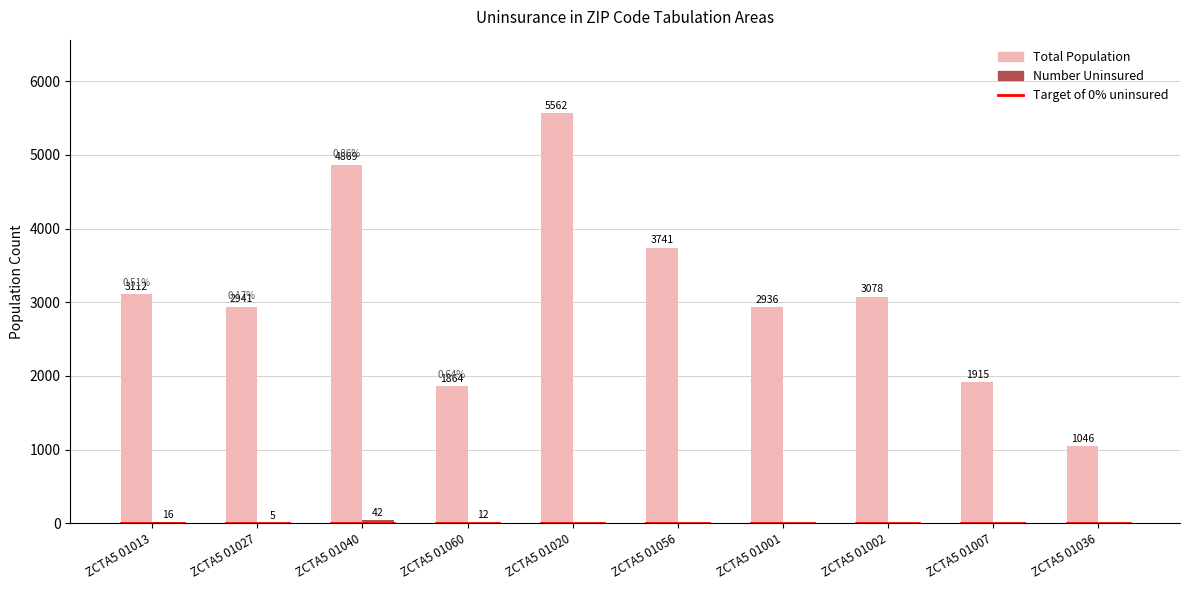

Which series changed the most between ZCTA5 01013 and ZCTA5 01040?

Total Population